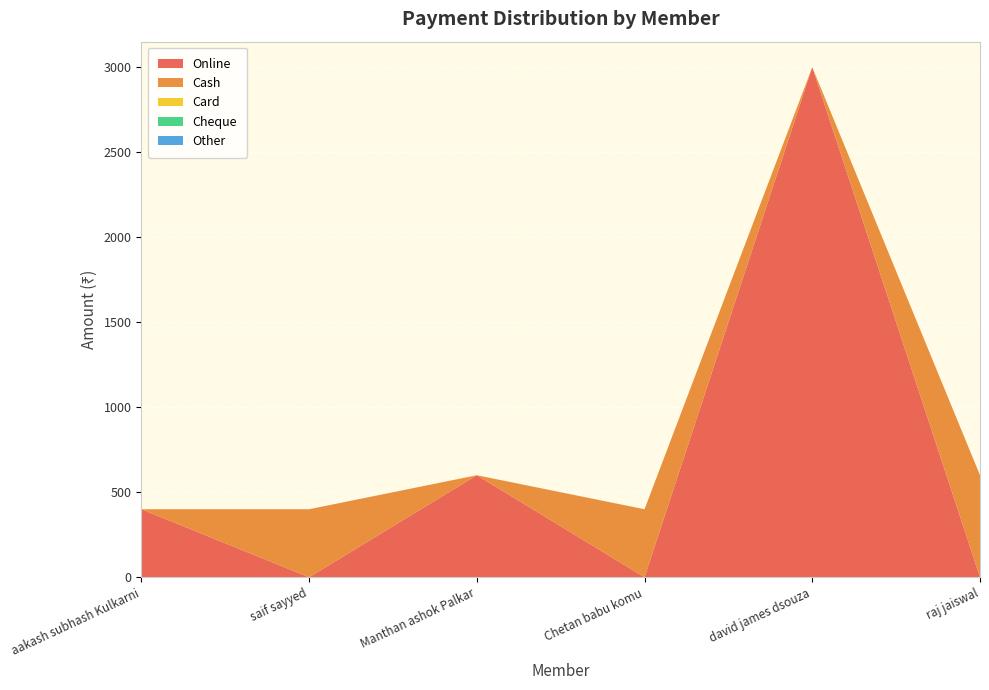

Reading right to left, what are all the values shown in this chart?

Online: 0	3000	0	600	0	400
Cash: 600	0	400	0	400	0
Card: 0	0	0	0	0	0
Cheque: 0	0	0	0	0	0
Other: 0	0	0	0	0	0